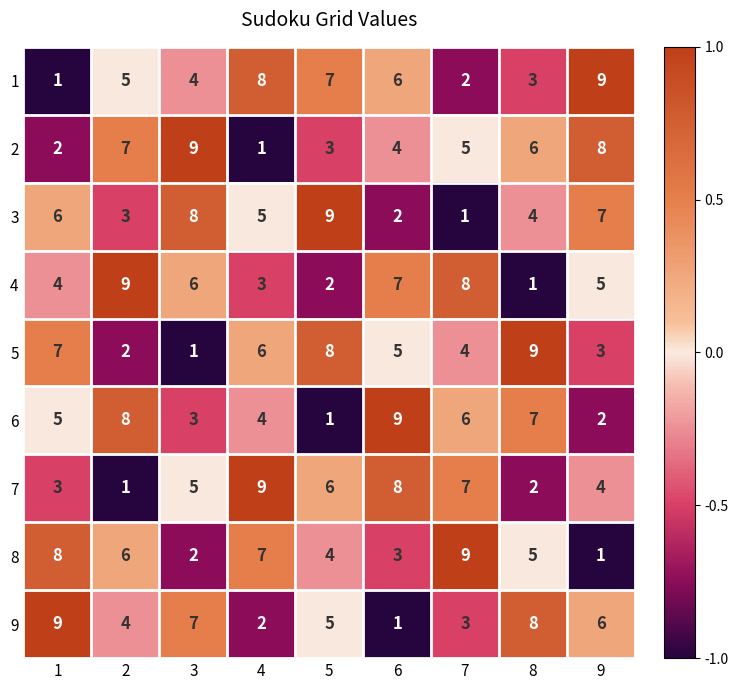

What is the spread (max minus min) of values at 9?

8